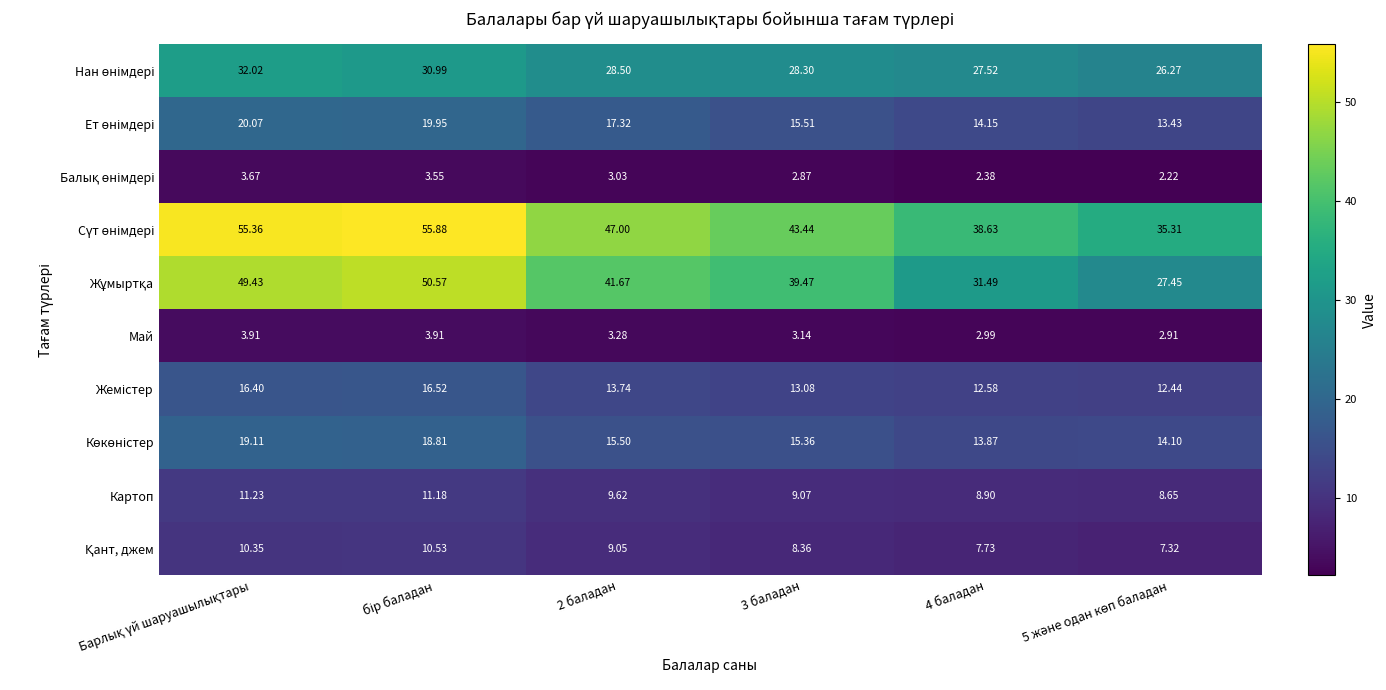

At how many categories does at least one series exceed 16?

6